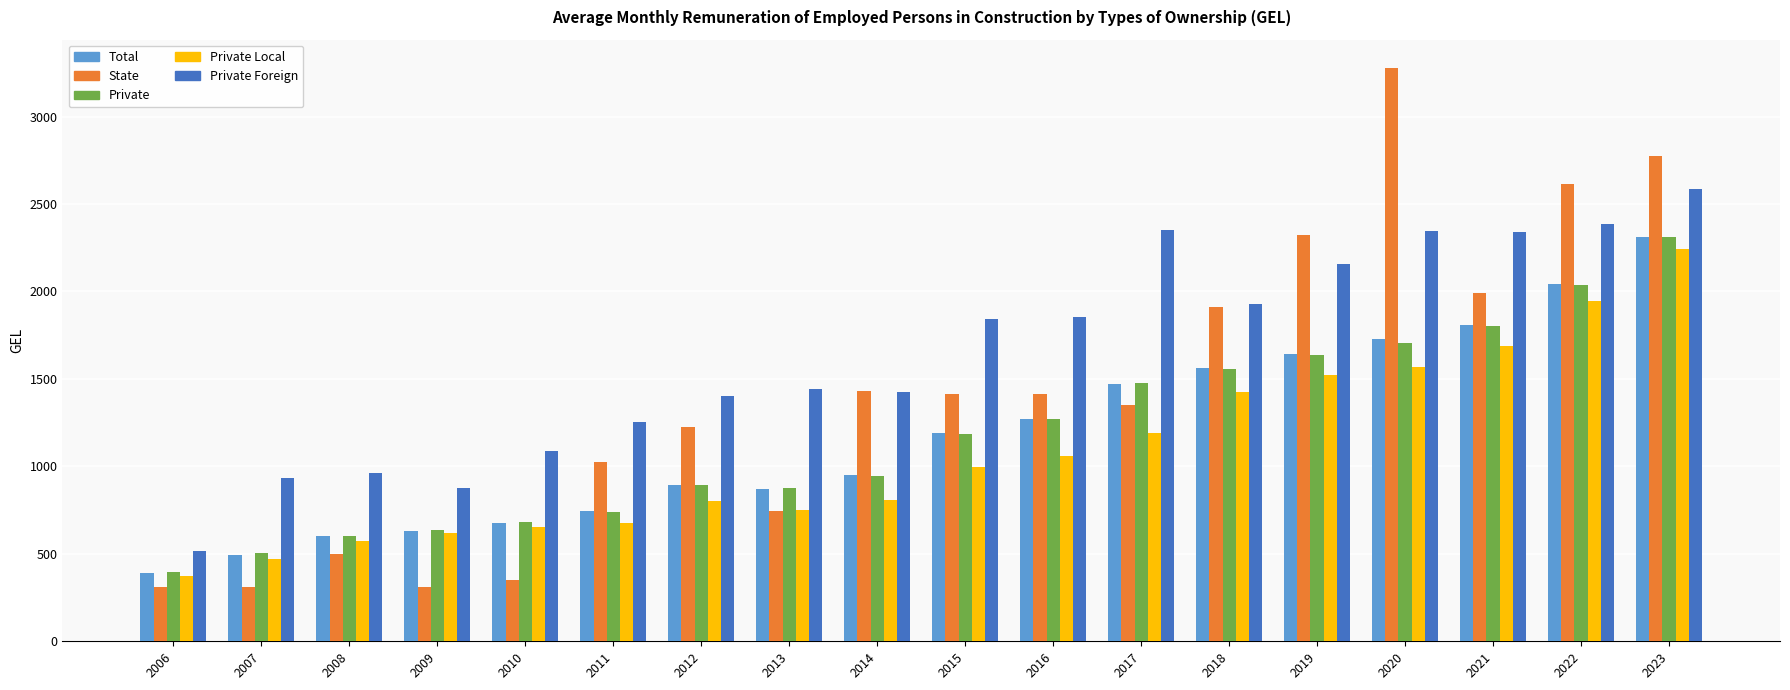

What is the total value across all series at 2009?

3072.3